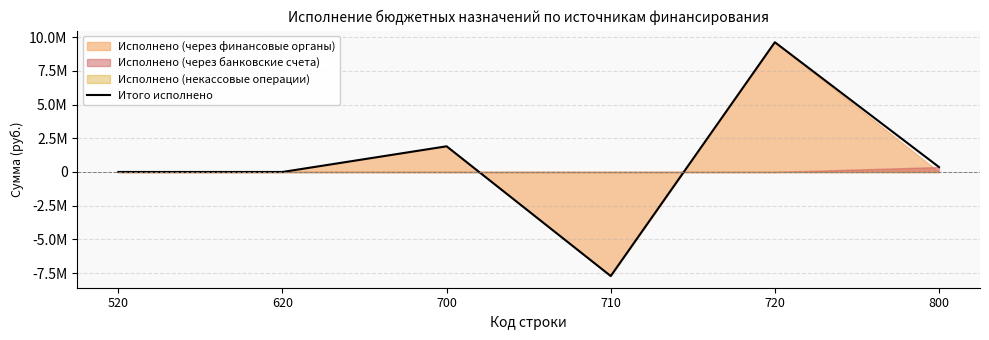

What is the average value?

695923.6